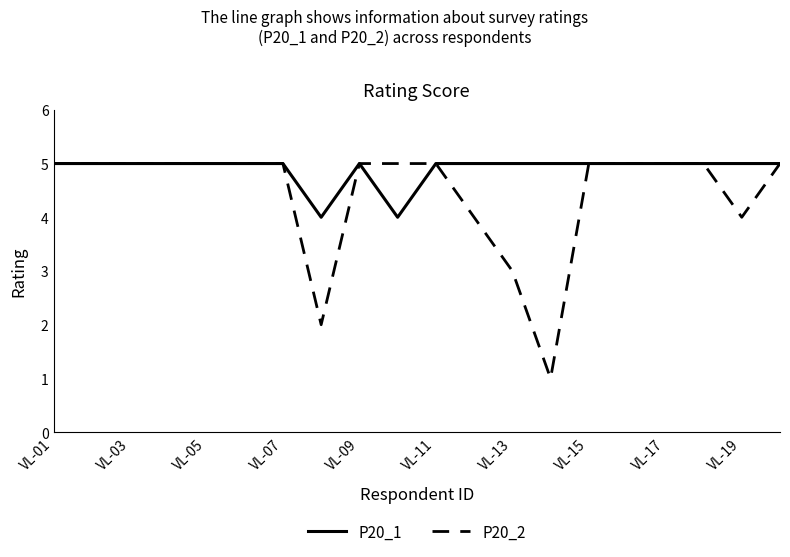

Which series has the largest range (max minus min)?

P20_2